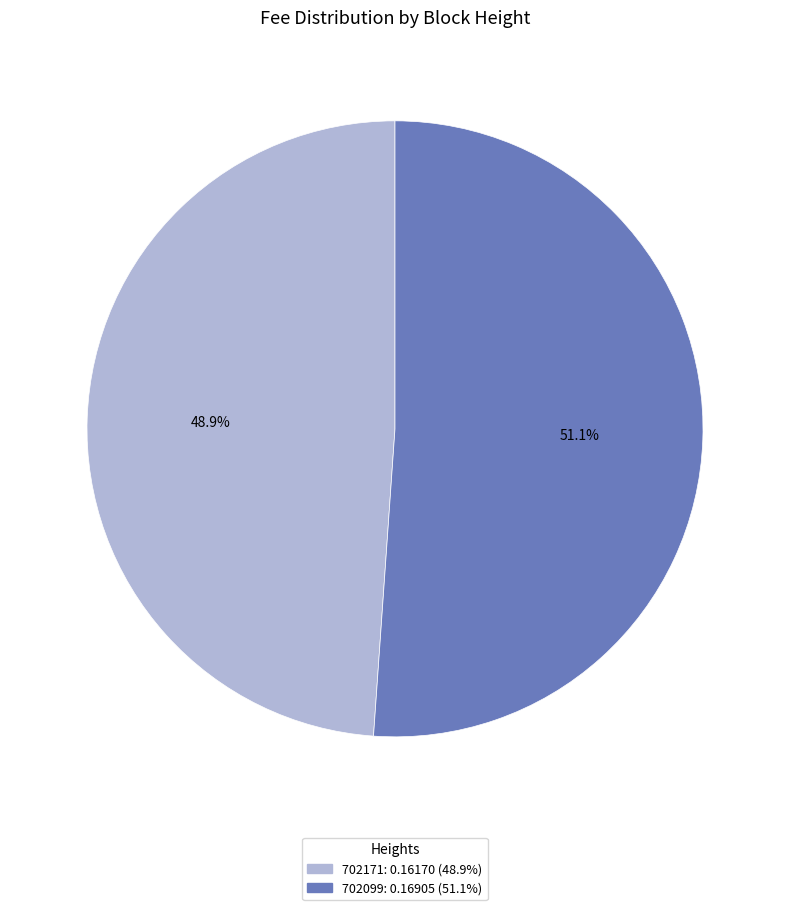

The 702099 slice represents 58% of the pie. True or false?

False